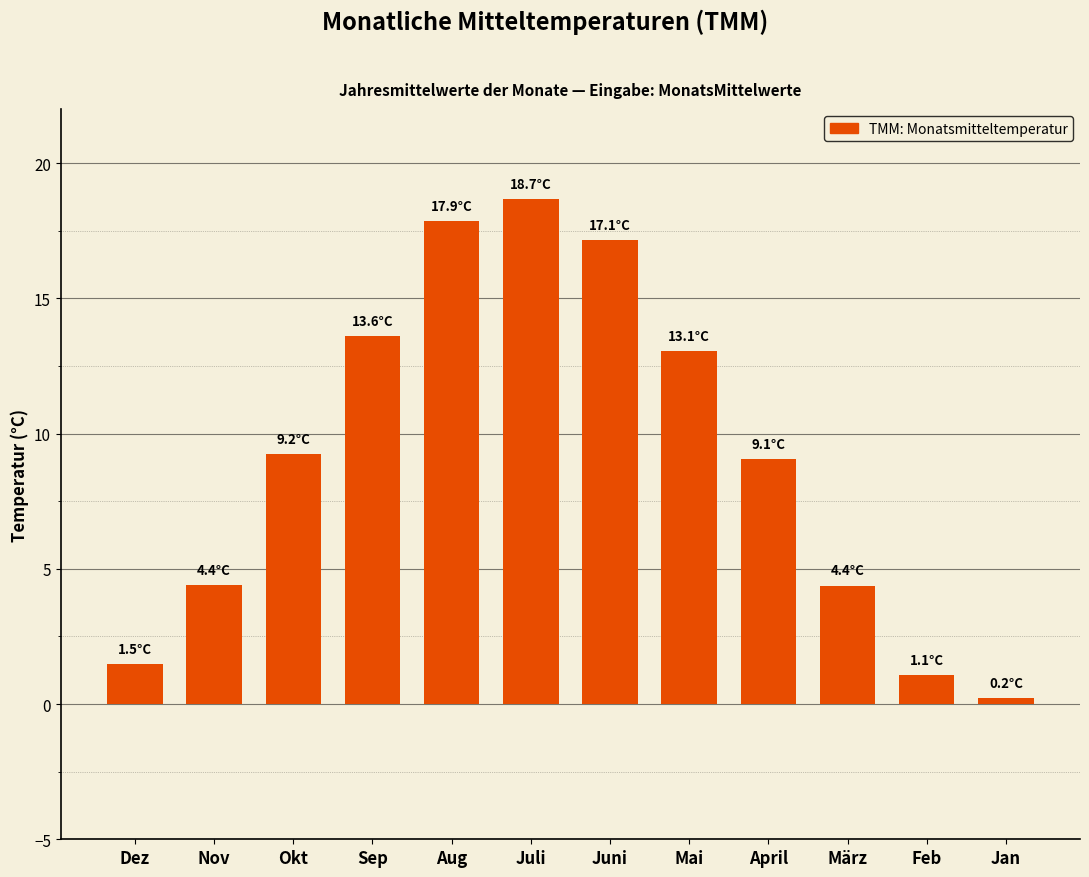

What is the sum of the values at Aug and März?

22.3